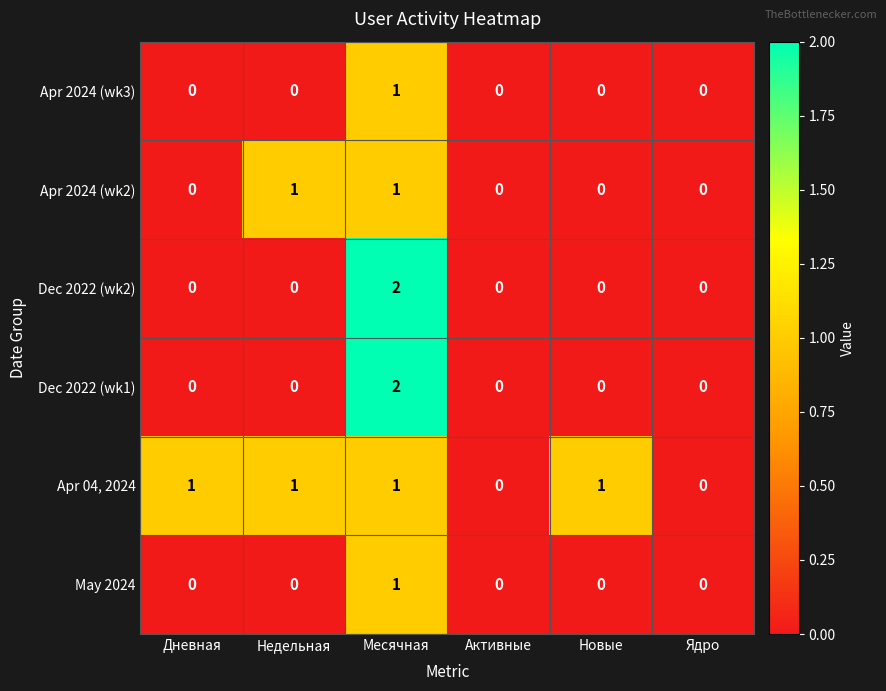

How many Apr 04, 2024 values are between 0 and 1?

6